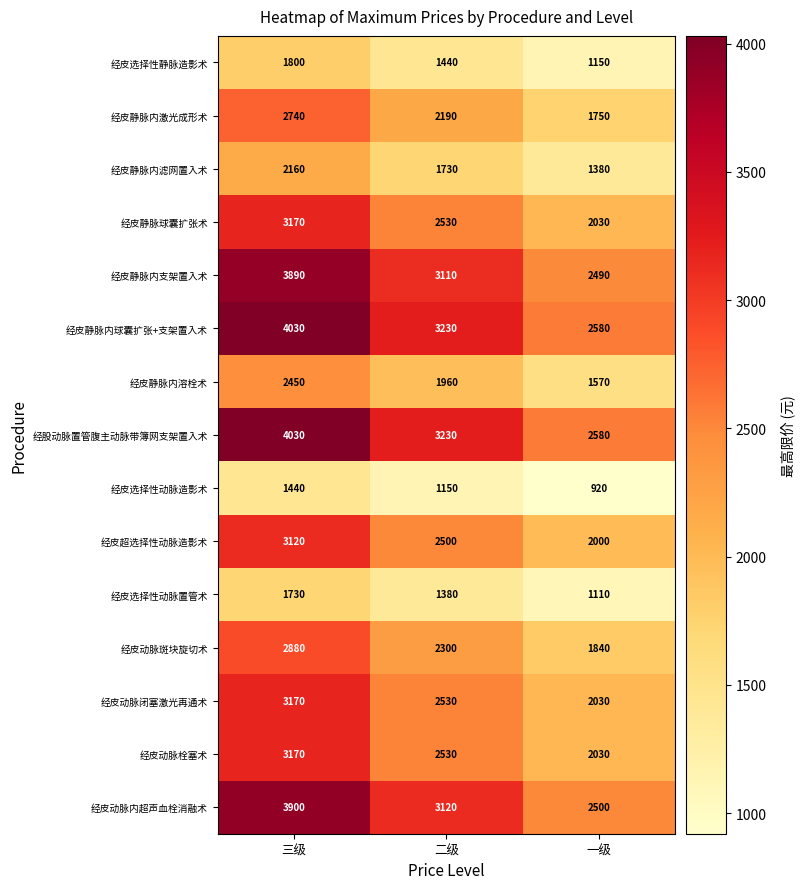

Which label corresponds to the smallest value in the chart?

一级